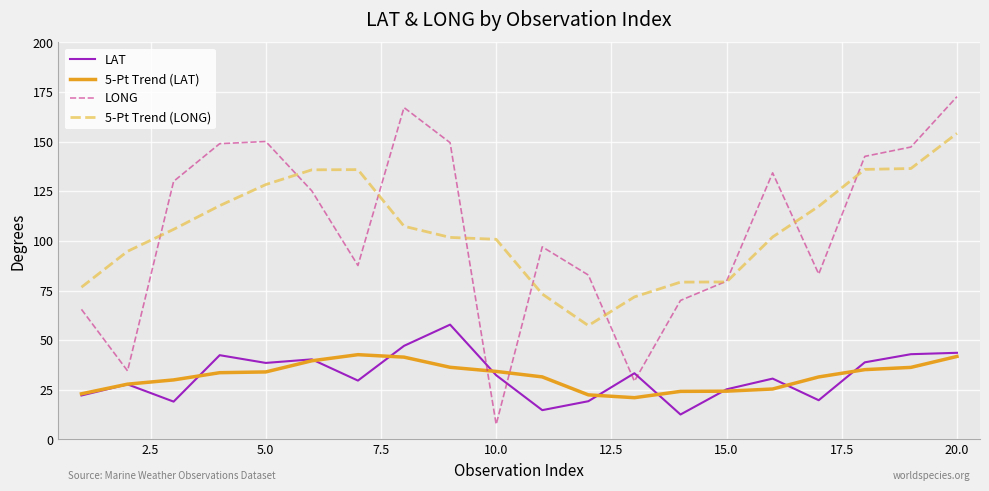

True or false: 5-Pt Trend (LONG) and 5-Pt Trend (LAT) cross at least once.

False